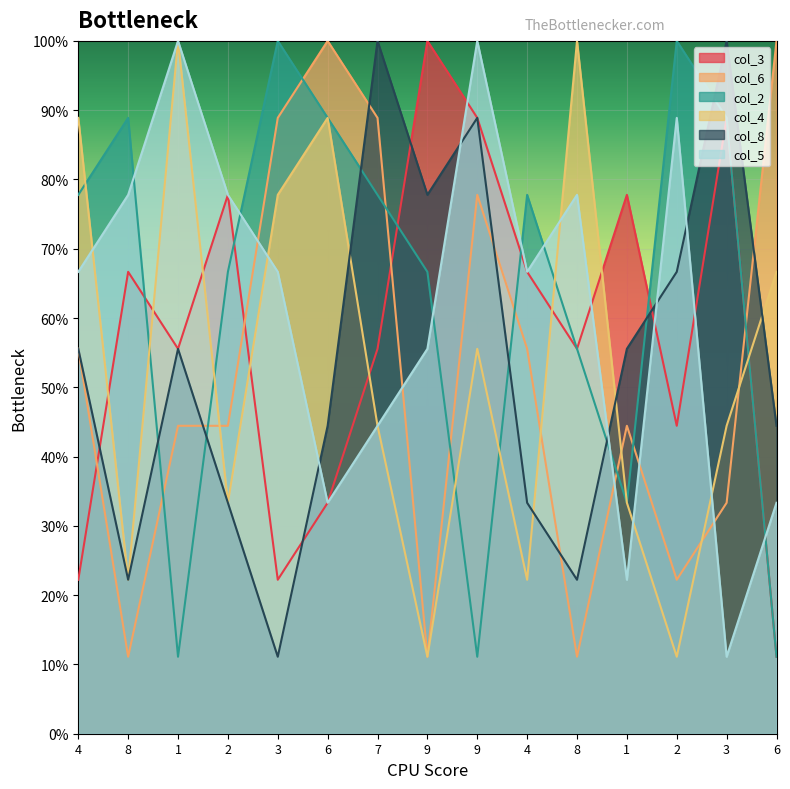

The col_4 series shows 154.2 at 4. True or false?

False